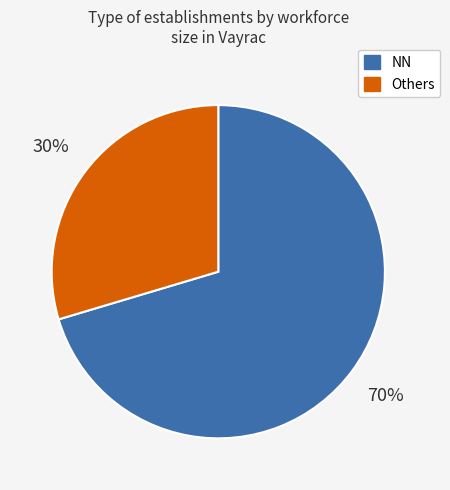

To the nearest percent, what is the average slice percentage?

50%